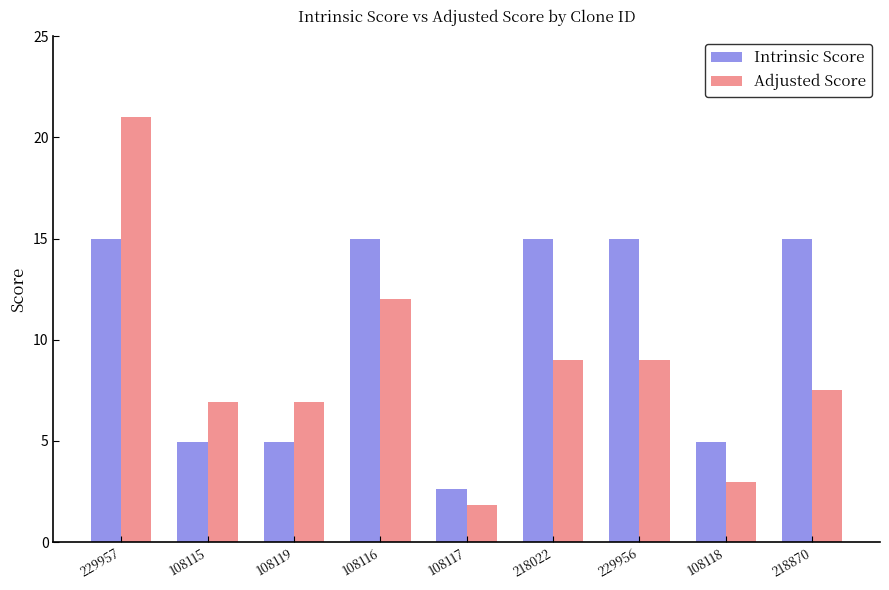

What is the sum of the Adjusted Score values at 218022 and 229957?

30.0